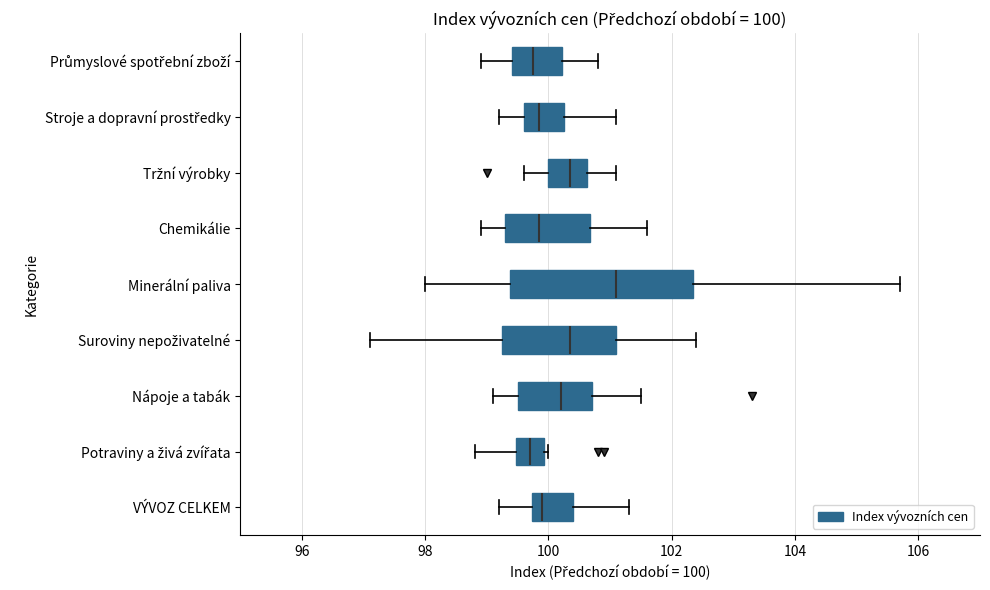

Which box is the widest, from its left edge to its right edge?

Minerální paliva